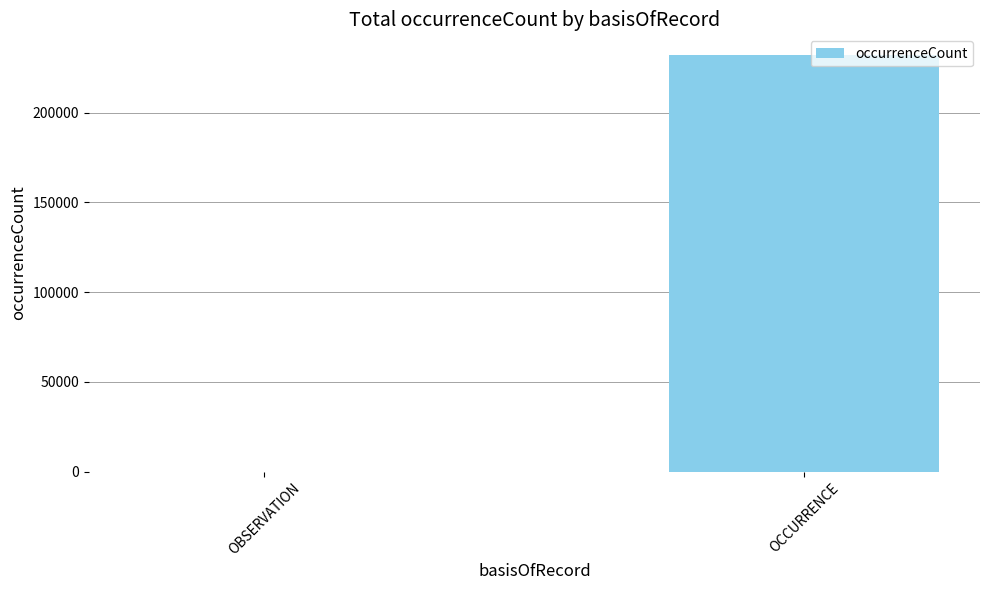

Which label corresponds to the largest value in the chart?

OCCURRENCE